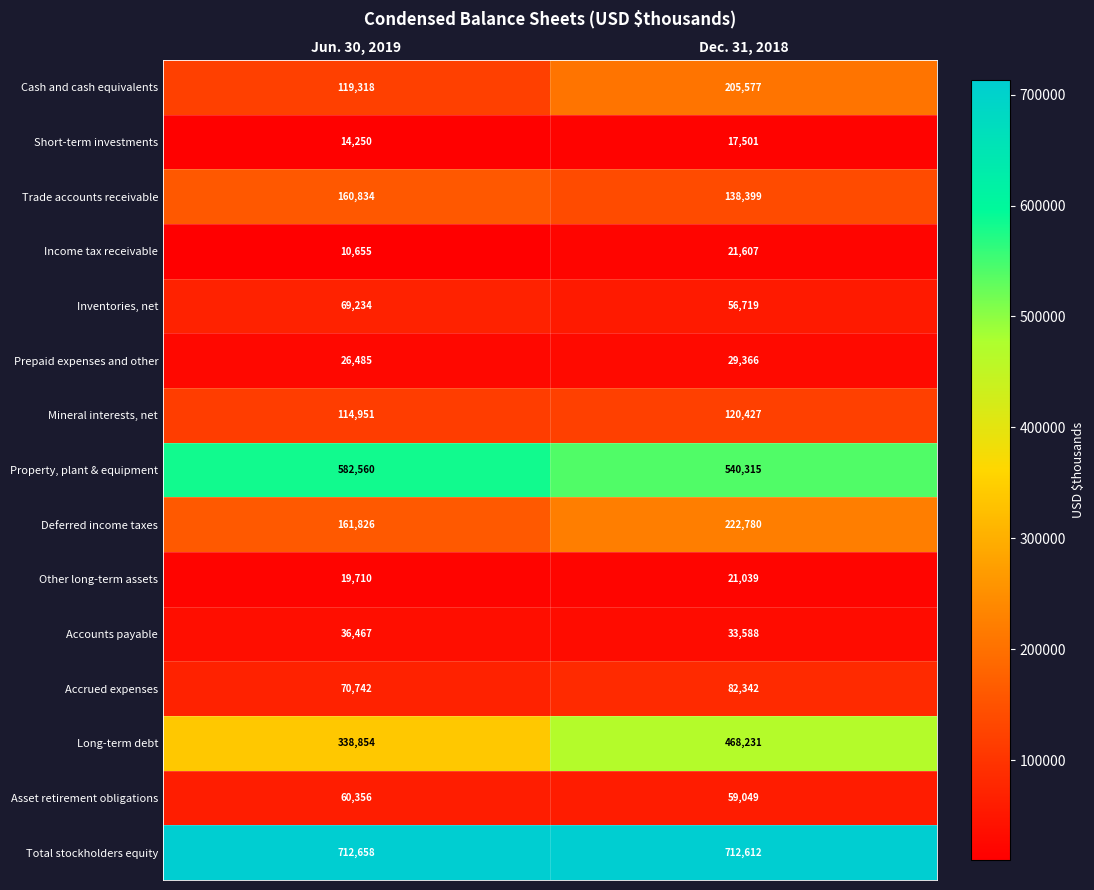

List the labels in order of Inventories, net value, largest first.

Jun. 30, 2019, Dec. 31, 2018